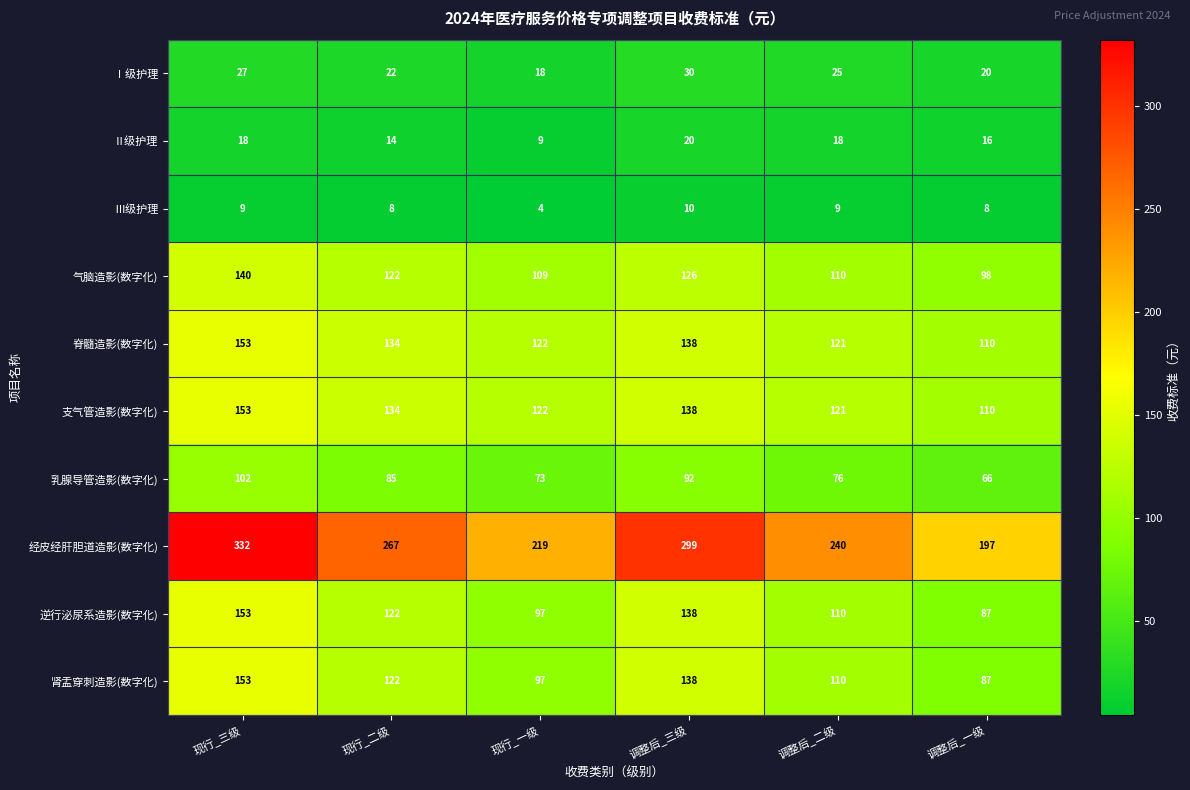

Between 现行_二级 and 调整后_三级, which series saw the biggest shift?

经皮经肝胆道造影(数字化)